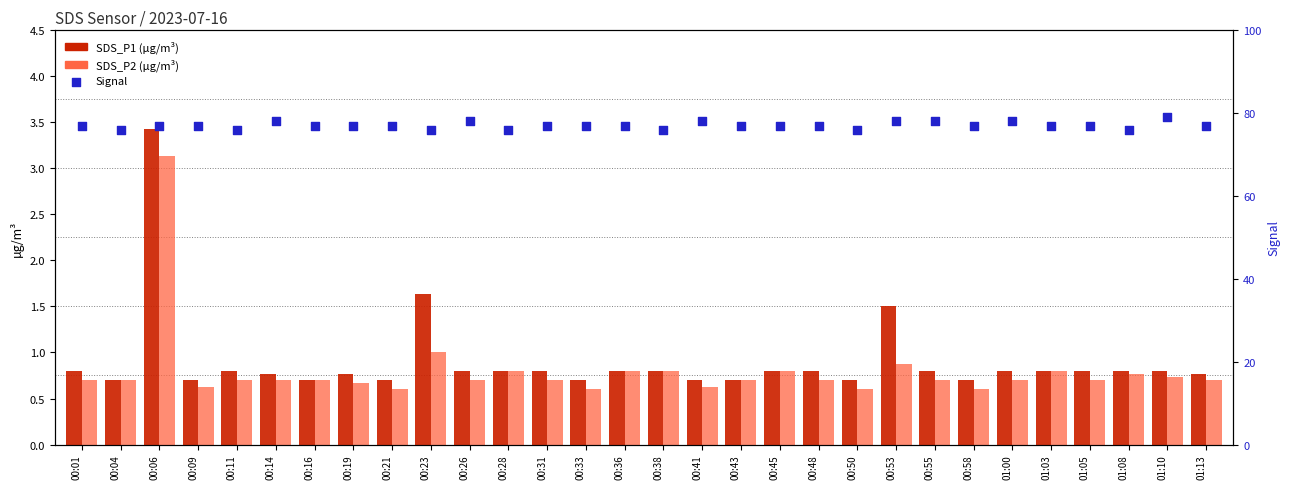

Which series reaches the minimum Y coordinate?

SDS_P2